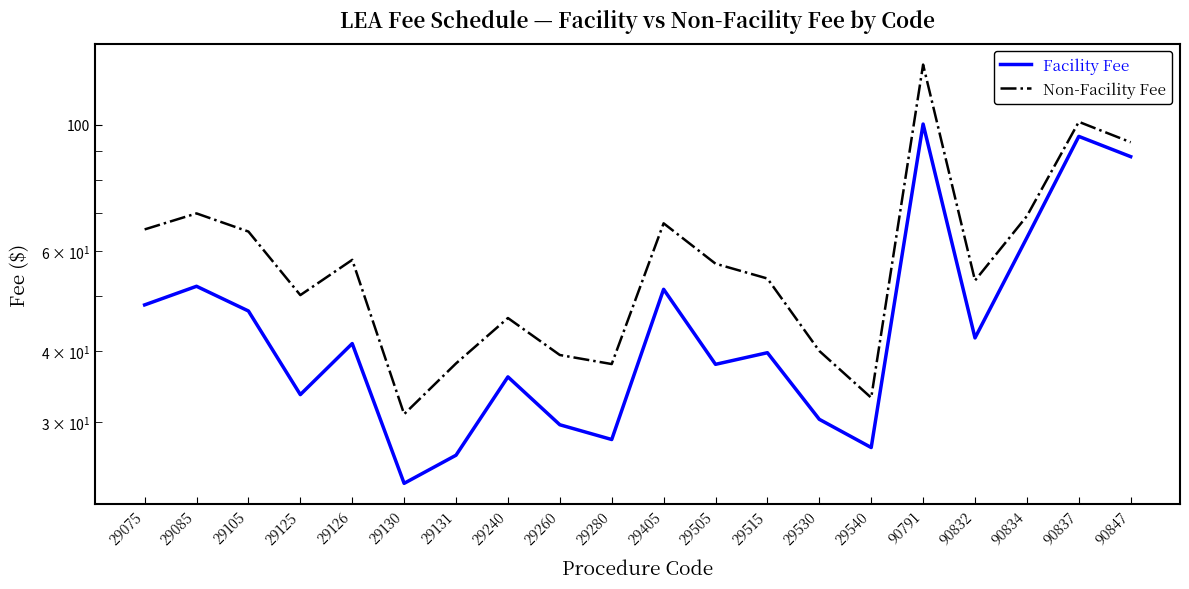

What is the spread (max minus min) of values at 29131?

11.8